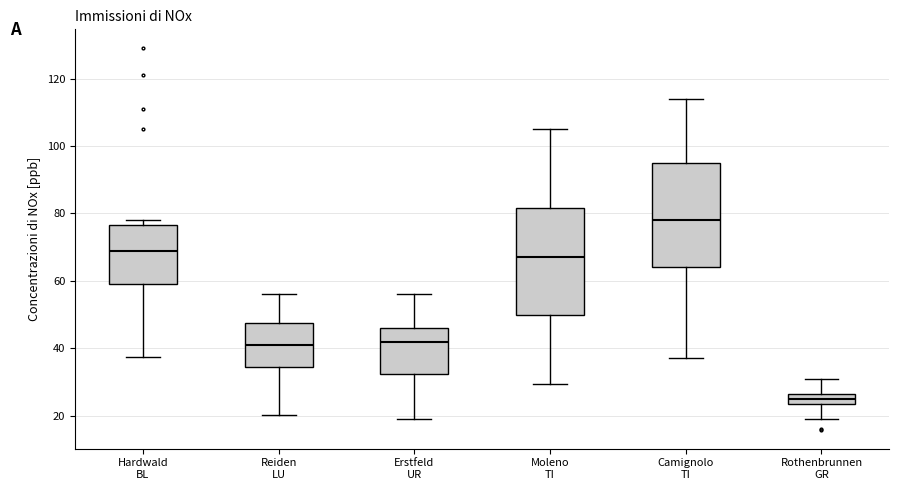

Where does the median line of the box for Erstfeld UR sit on the y-axis? The values are not printed on the chart, so give them approximately, as read against the axis.

42